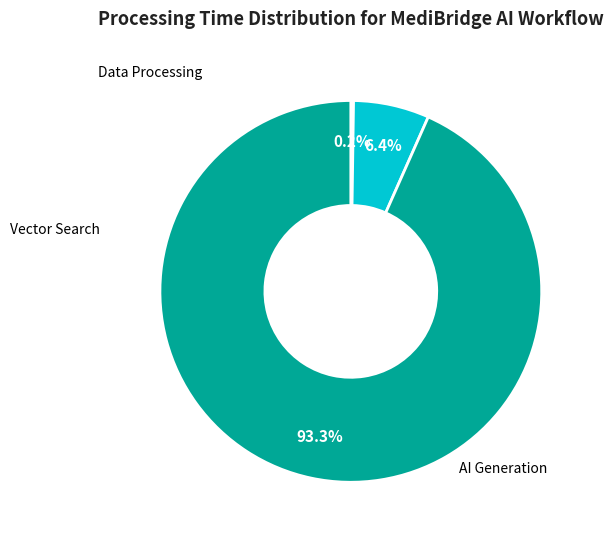

Does any single category account for the majority?

Yes